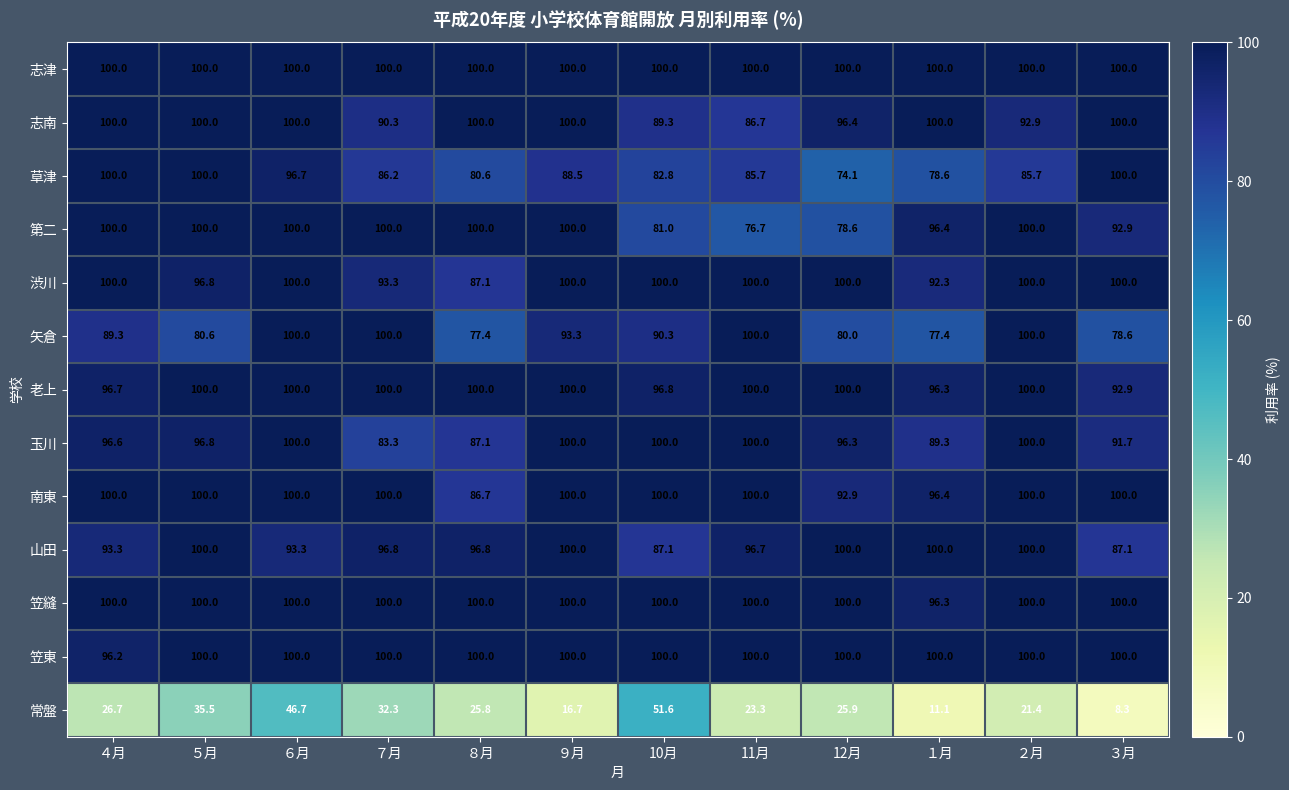

Which series has the largest range (max minus min)?

常盤